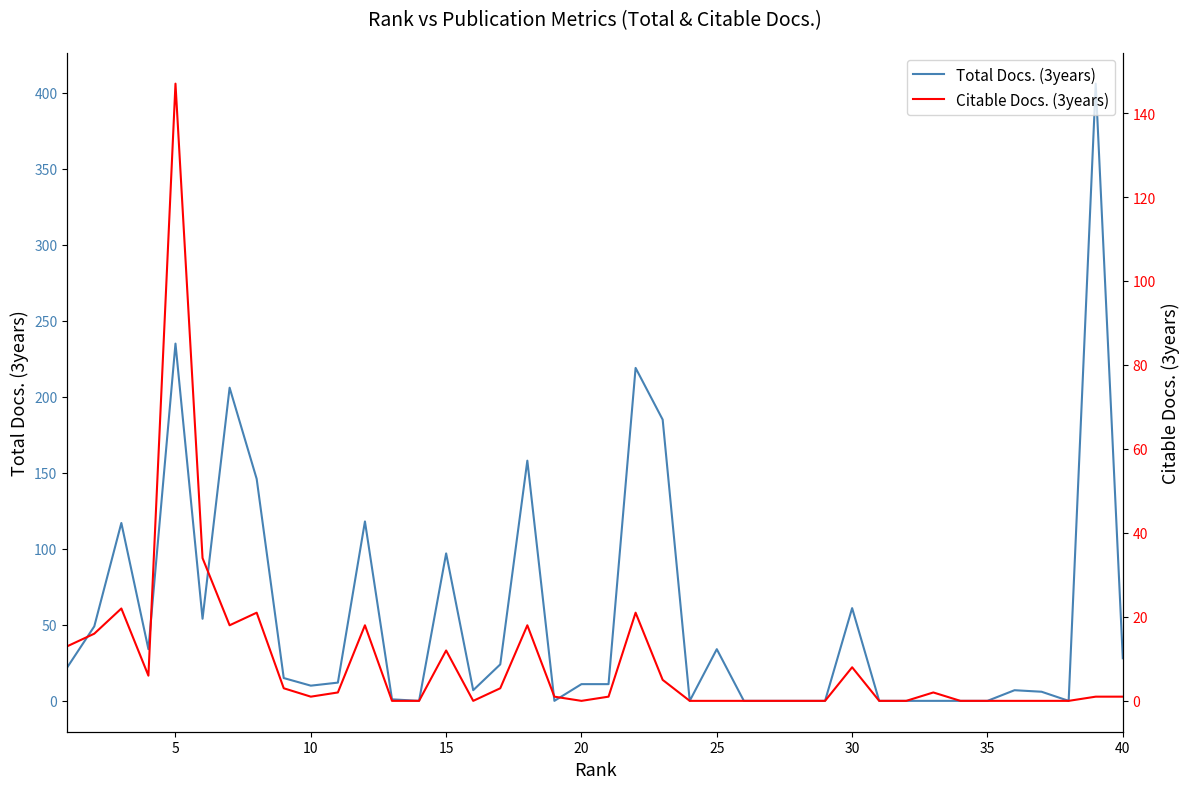

How many data points in Citable Docs. (3years) are above 1?

18